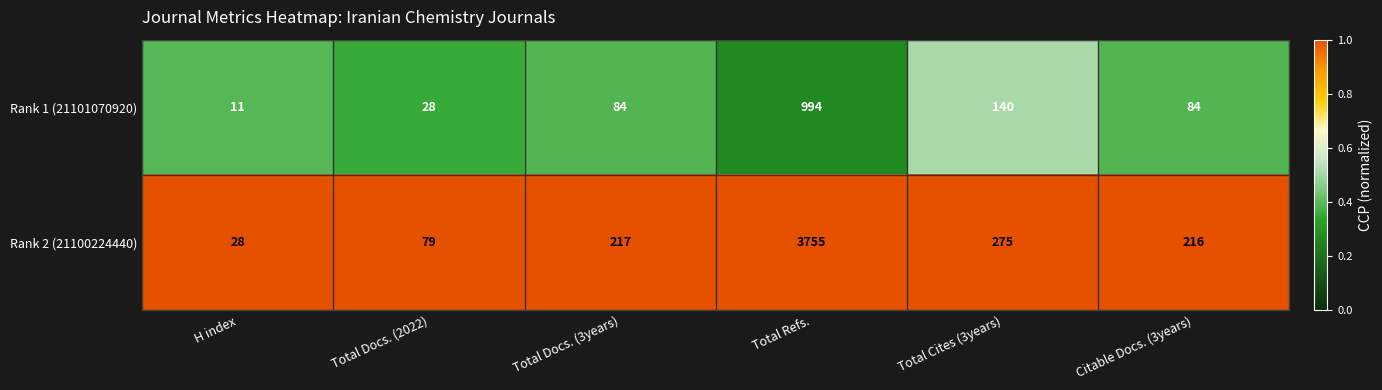

At which category is the sum across all series the highest?

Total Refs.